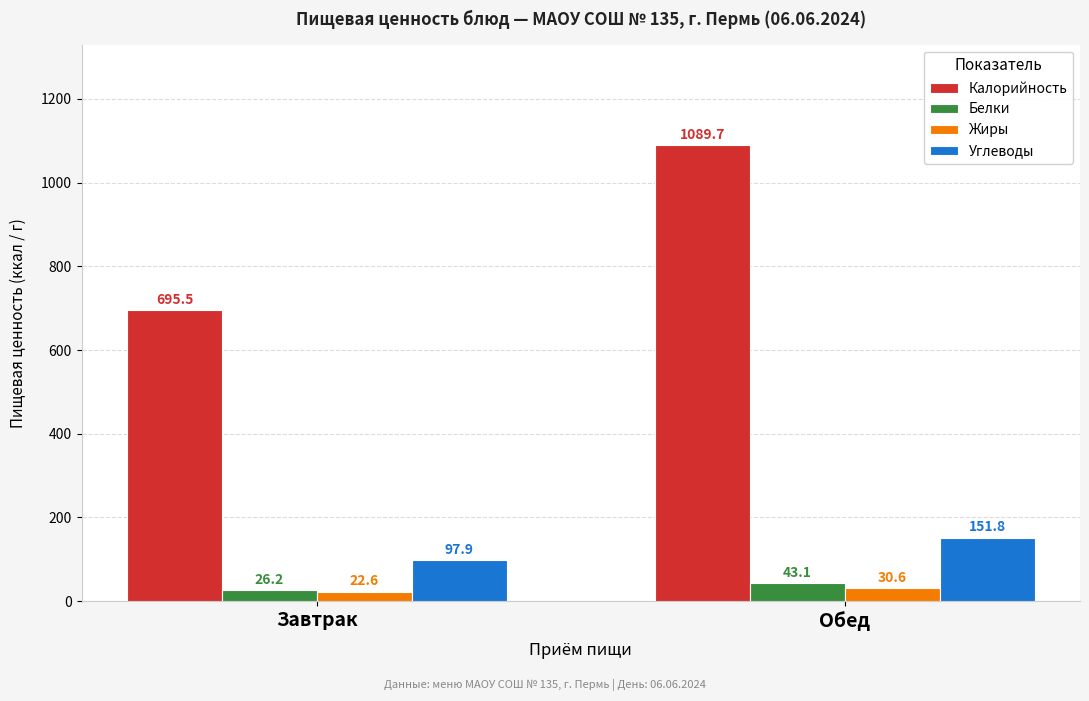

How many bars are there in total?

8